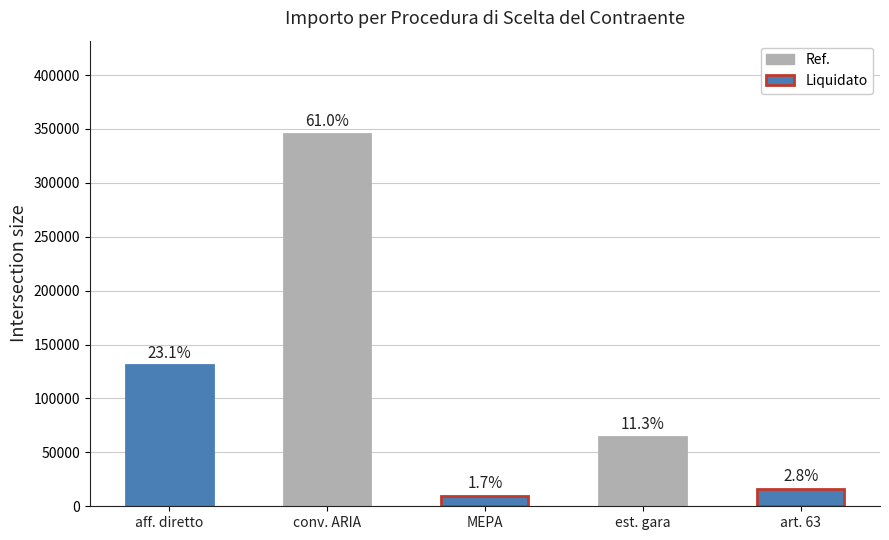

What is the change in value from MEPA to est. gara?

+54321.0